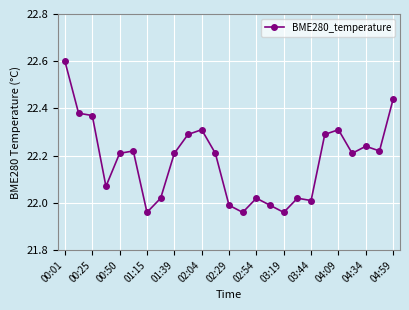

What is the sum of all values?

554.5